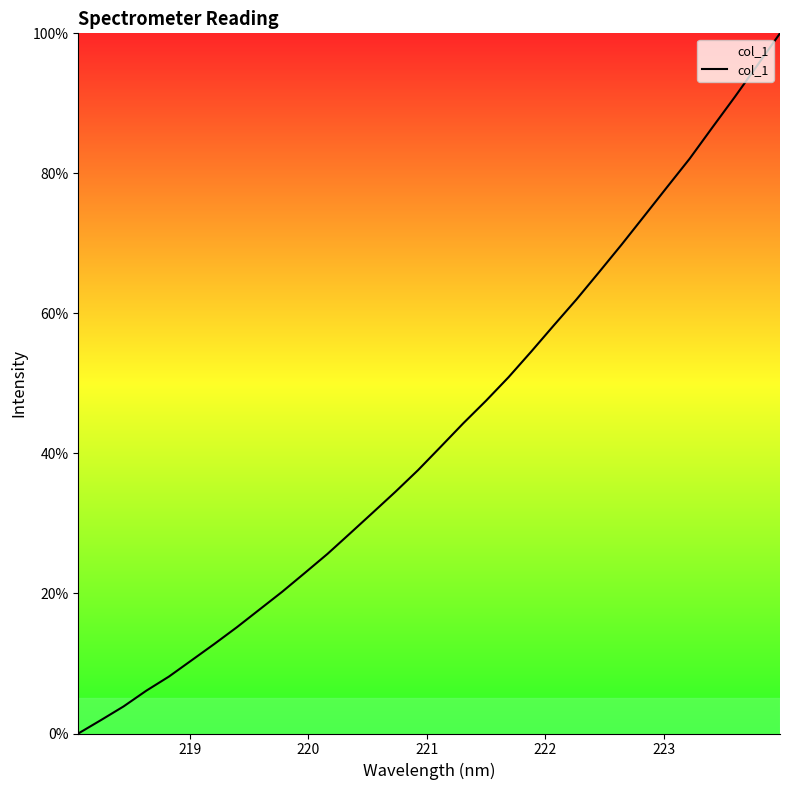

What is the maximum value shown in the chart?

100.0